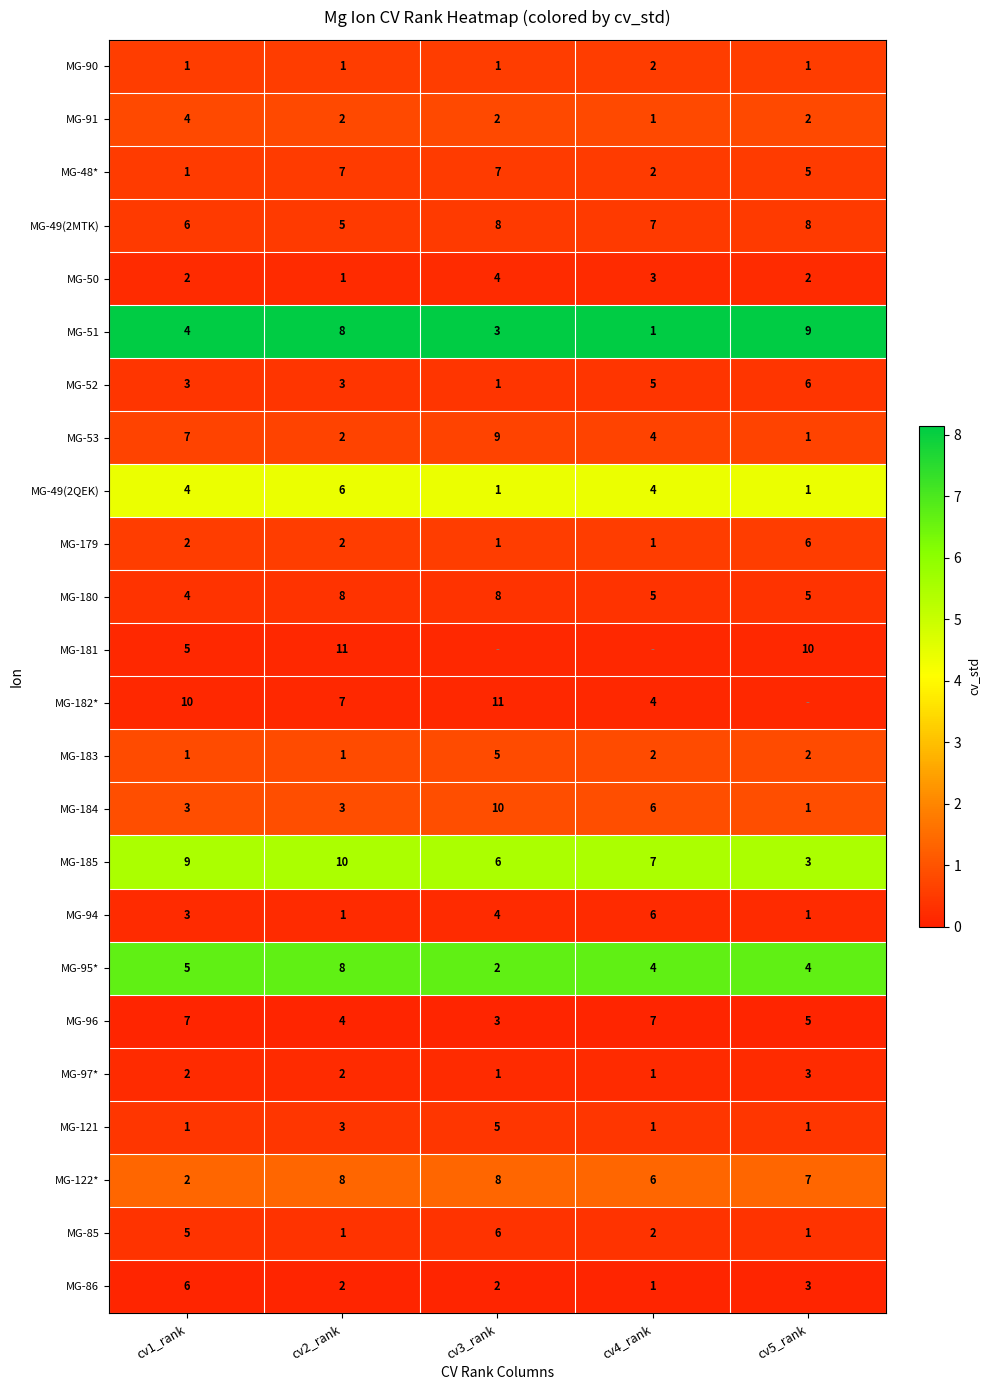

Is the value of MG-121 at cv3_rank greater than the value of MG-122* at cv5_rank?

No